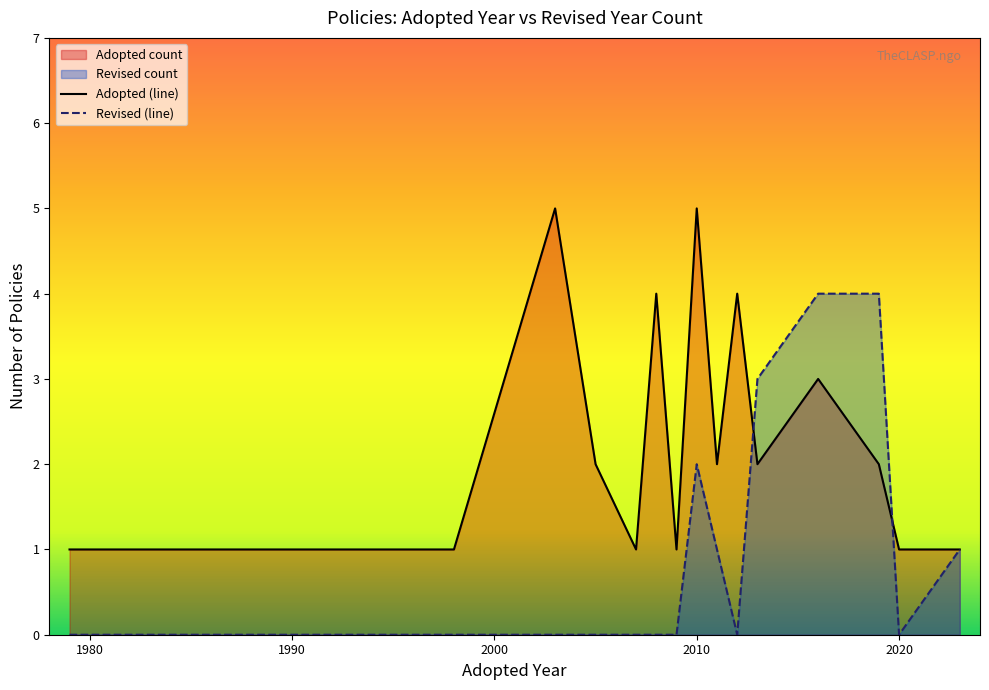

Rank the series by their maximum value, from highest to lowest.

Adopted (line), Revised (line)